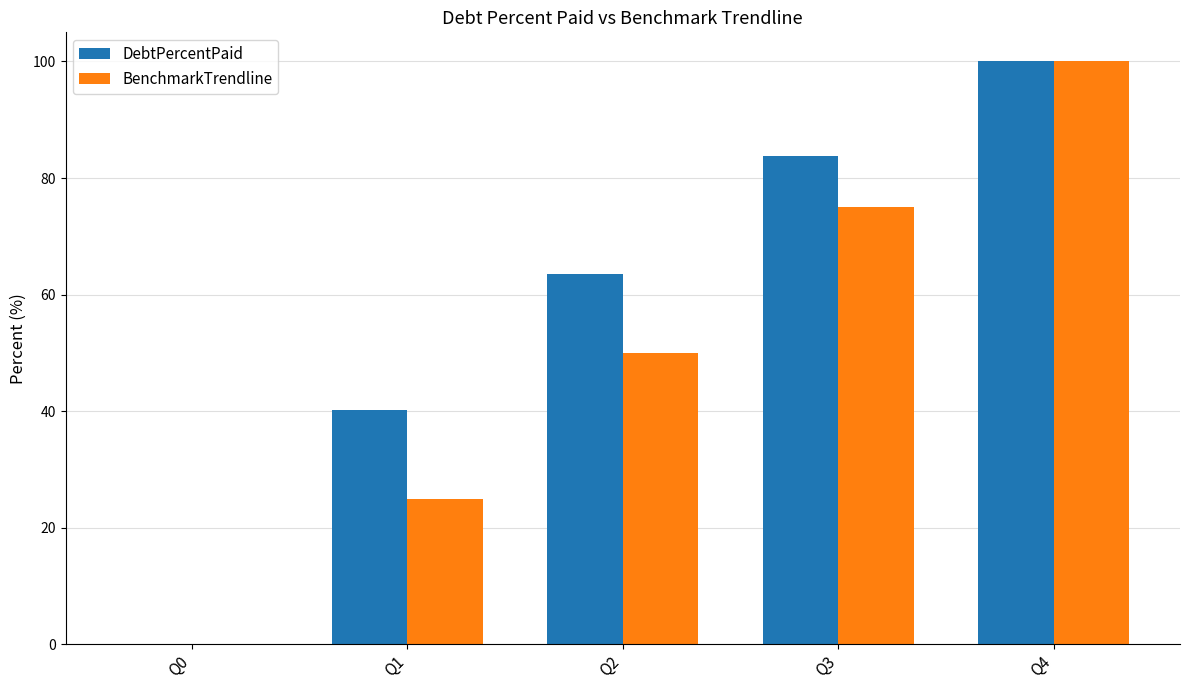

How many groups of bars are there?

5